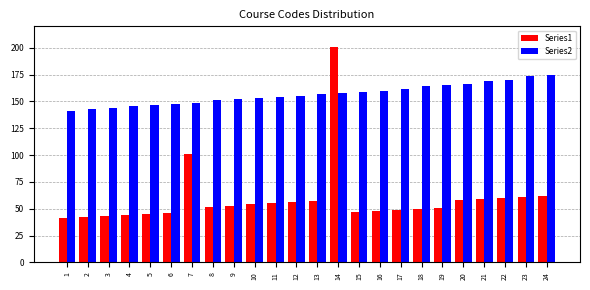

What is the average value of the Series1 series?

60